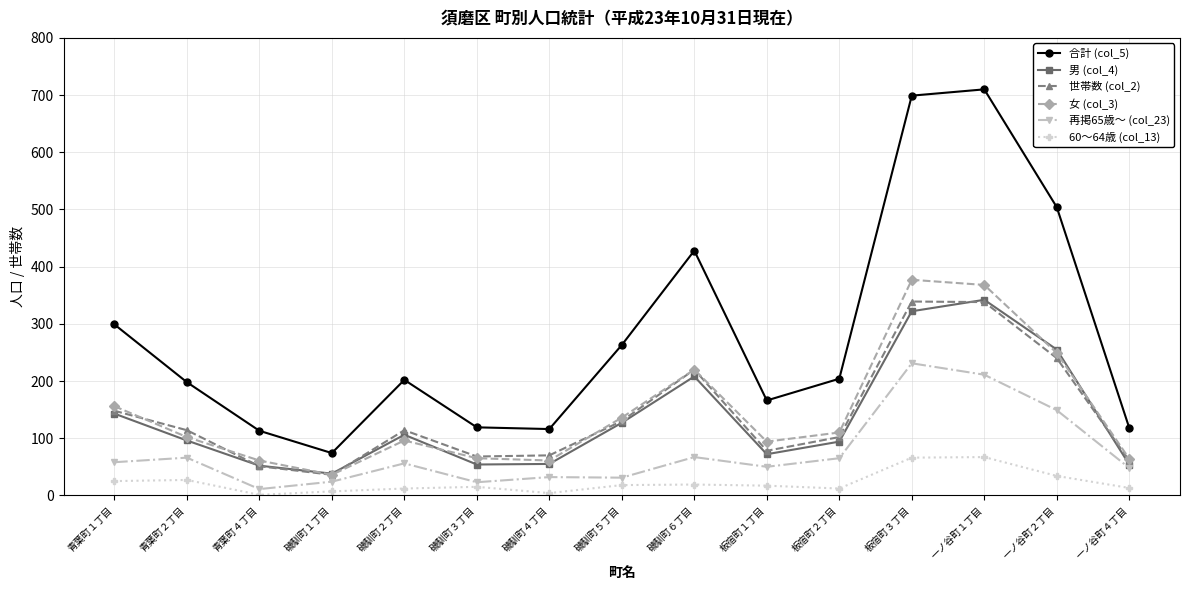

True or false: 60～64歳 (col_13) and 世帯数 (col_2) cross at least once.

False